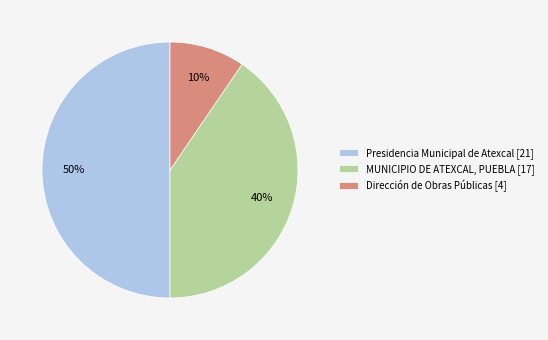

Count the number of slices in the pie.

3